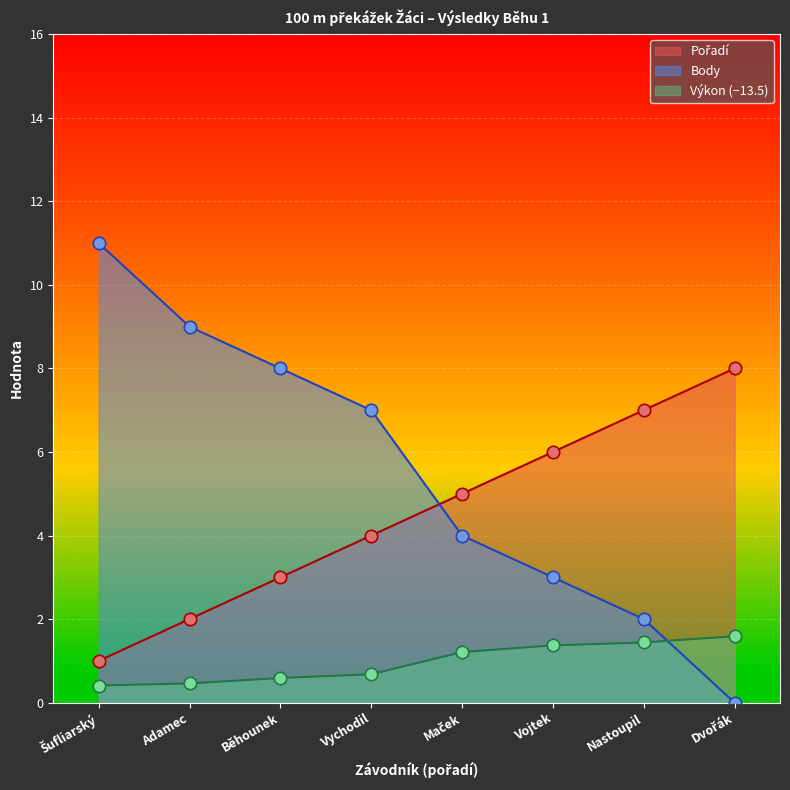

Which series has the widest spread of Y values?

Body